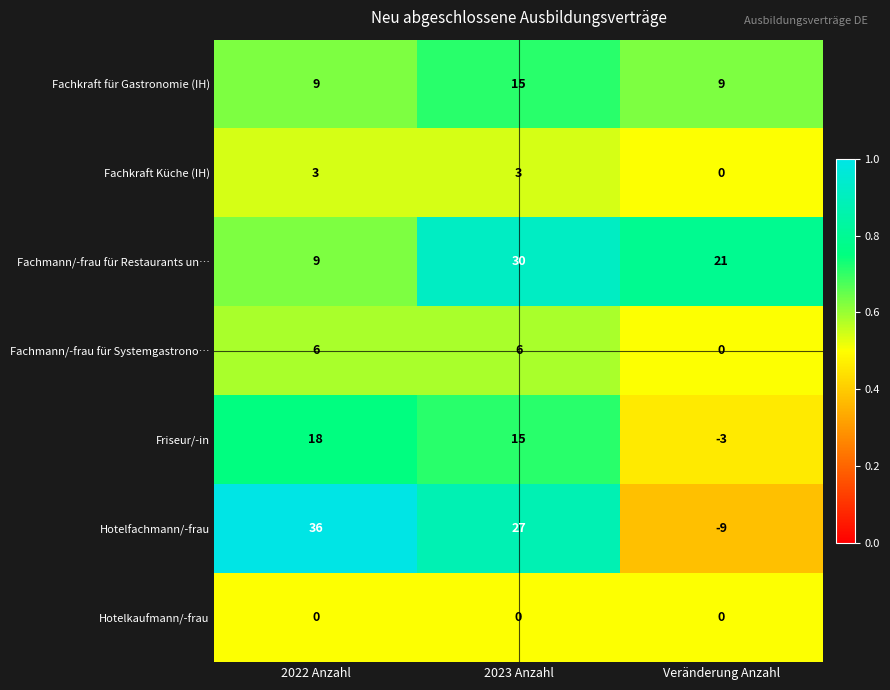

Rank the series by their maximum value, from highest to lowest.

Hotelfachmann/-frau, Fachmann/-frau für Restaurants un…, Friseur/-in, Fachkraft für Gastronomie (IH), Fachmann/-frau für Systemgastrono…, Fachkraft Küche (IH), Hotelkaufmann/-frau